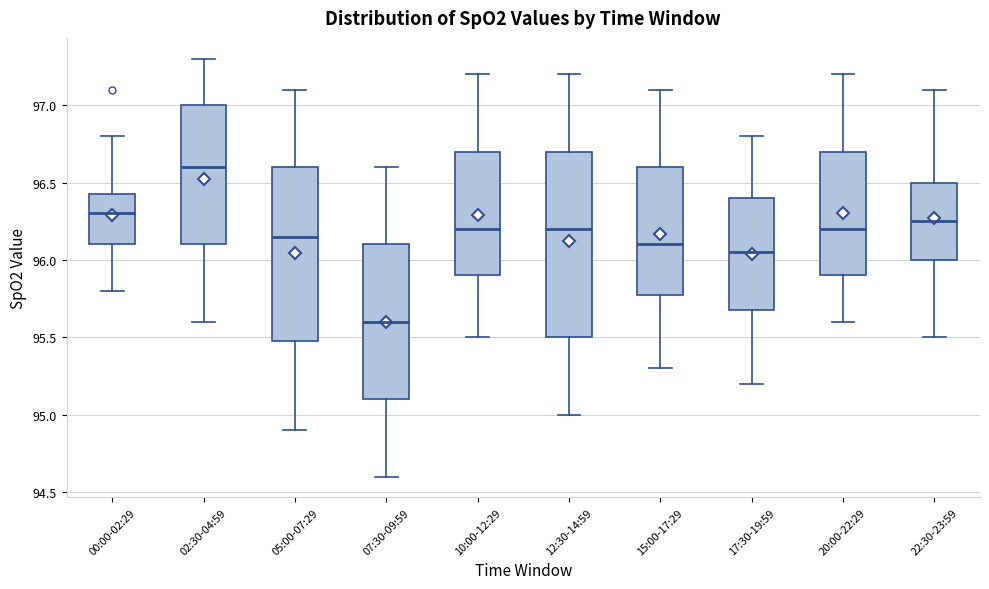

Where does the lower whisker of the box for 00:00-02:29 end on the y-axis? The values are not printed on the chart, so give them approximately, as read against the axis.

95.80